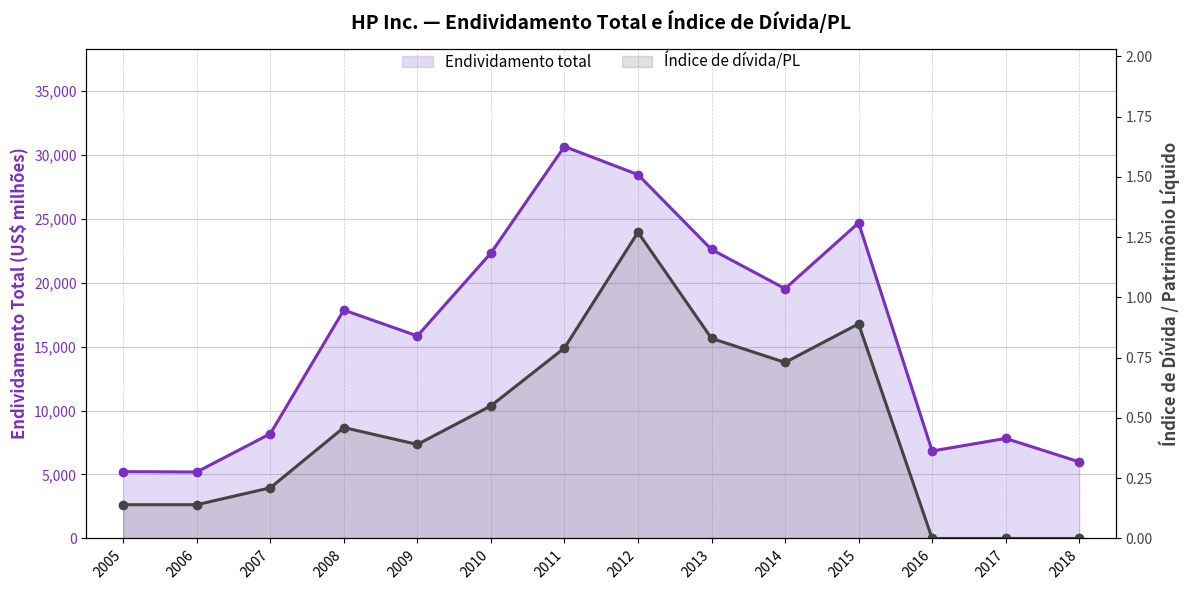

Rank the series by their maximum value, from highest to lowest.

Endividamento total, Índice de dívida/PL